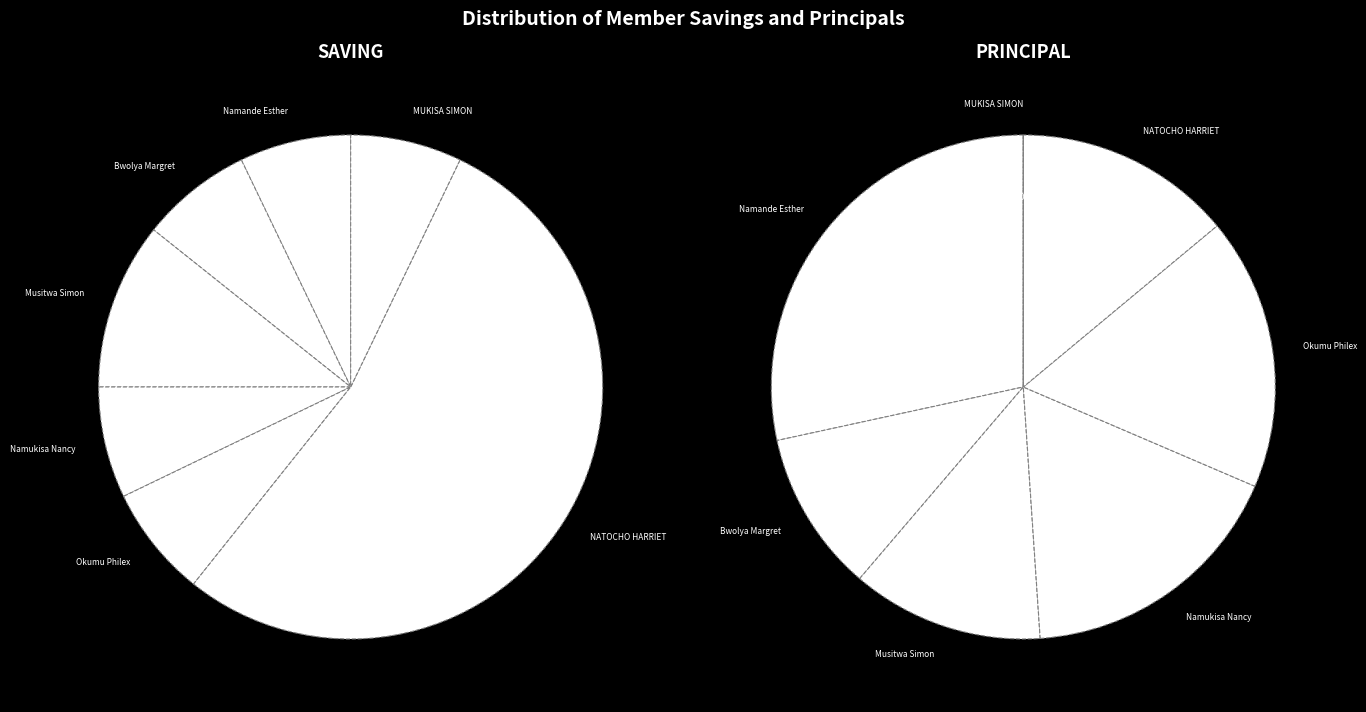

Does NATOCHO HARRIET account for over 50% of the chart?

Yes